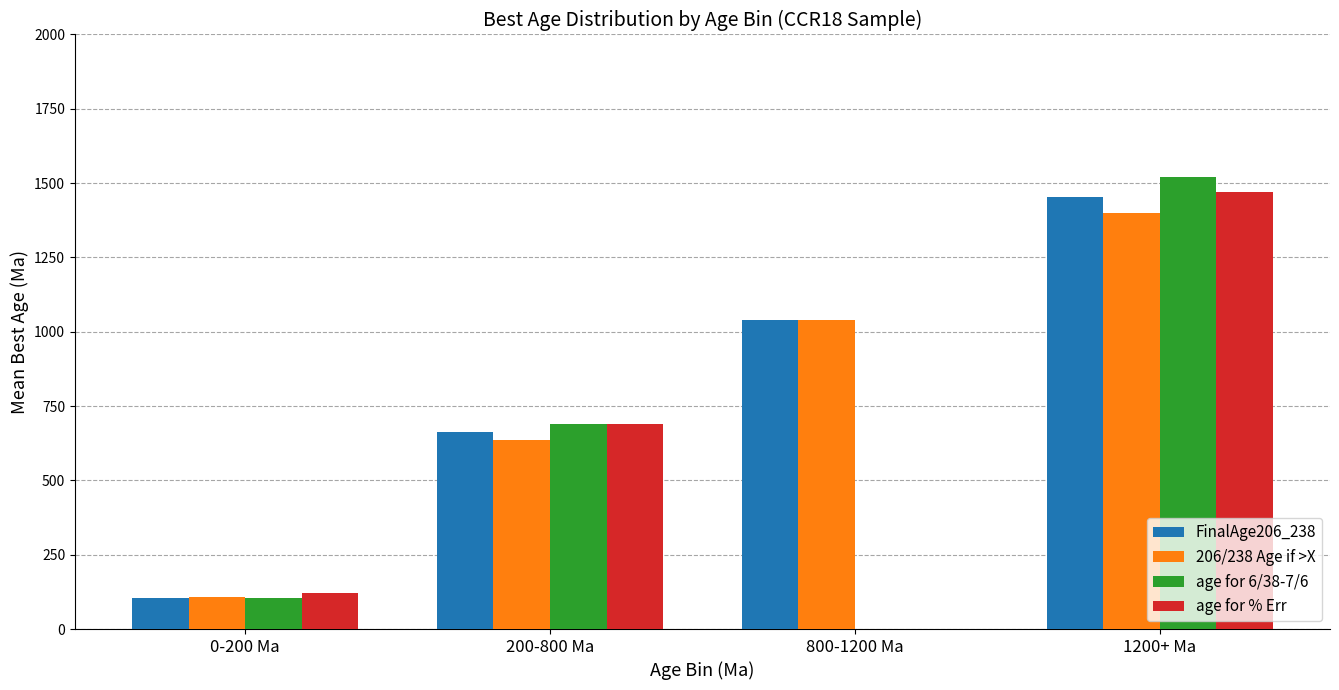

What is the sum of all age for 6/38-7/6 values?

2313.1